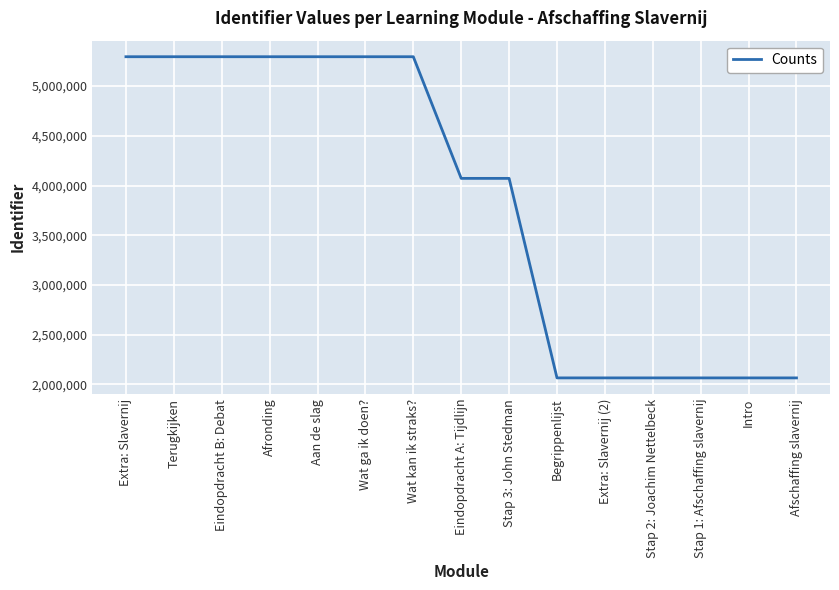

The value at Stap 1: Afschaffing slavernij is 658590. True or false?

False